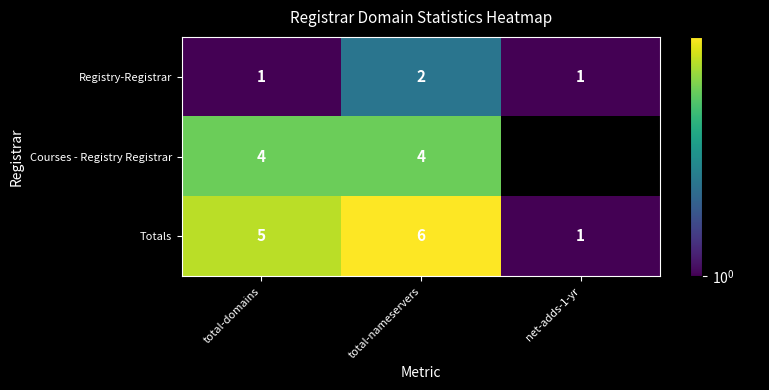

At how many categories does at least one series exceed 1?

2